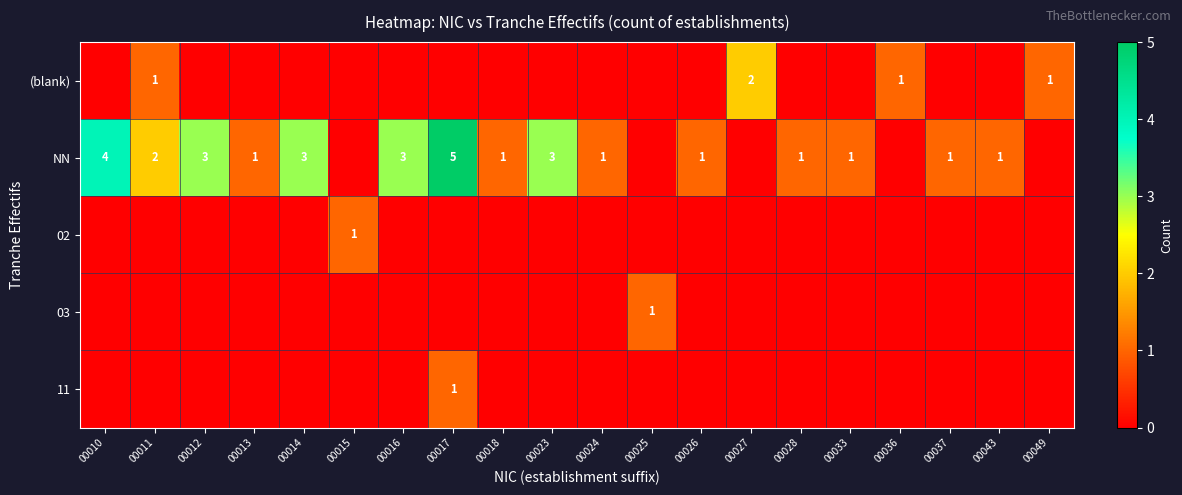

Between 00033 and 00027, which is larger?

00027